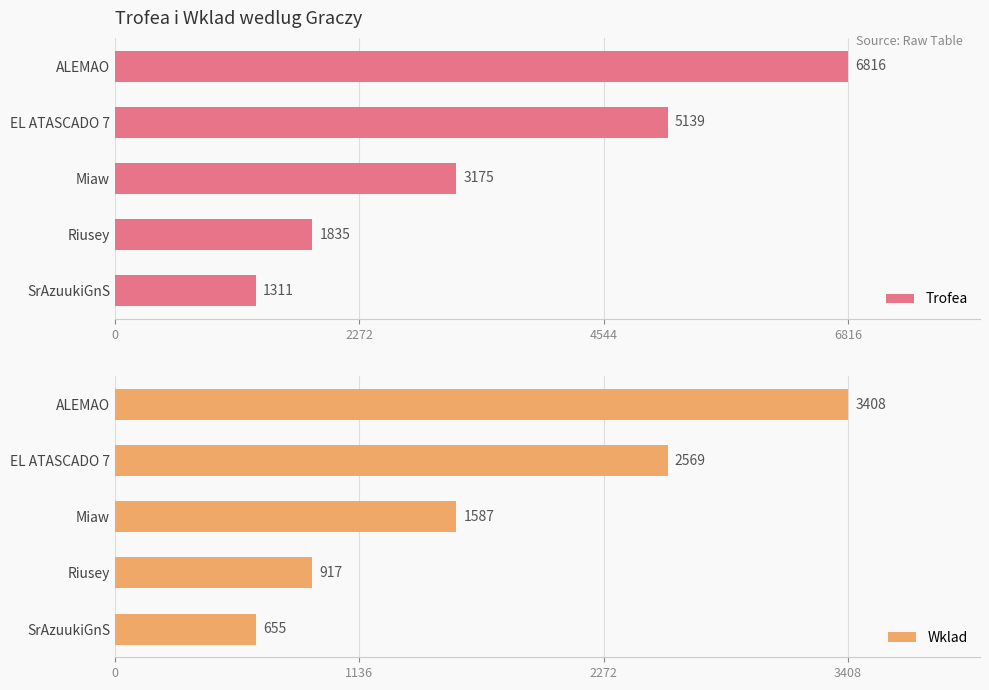

At how many categories does at least one series exceed 6177?

1